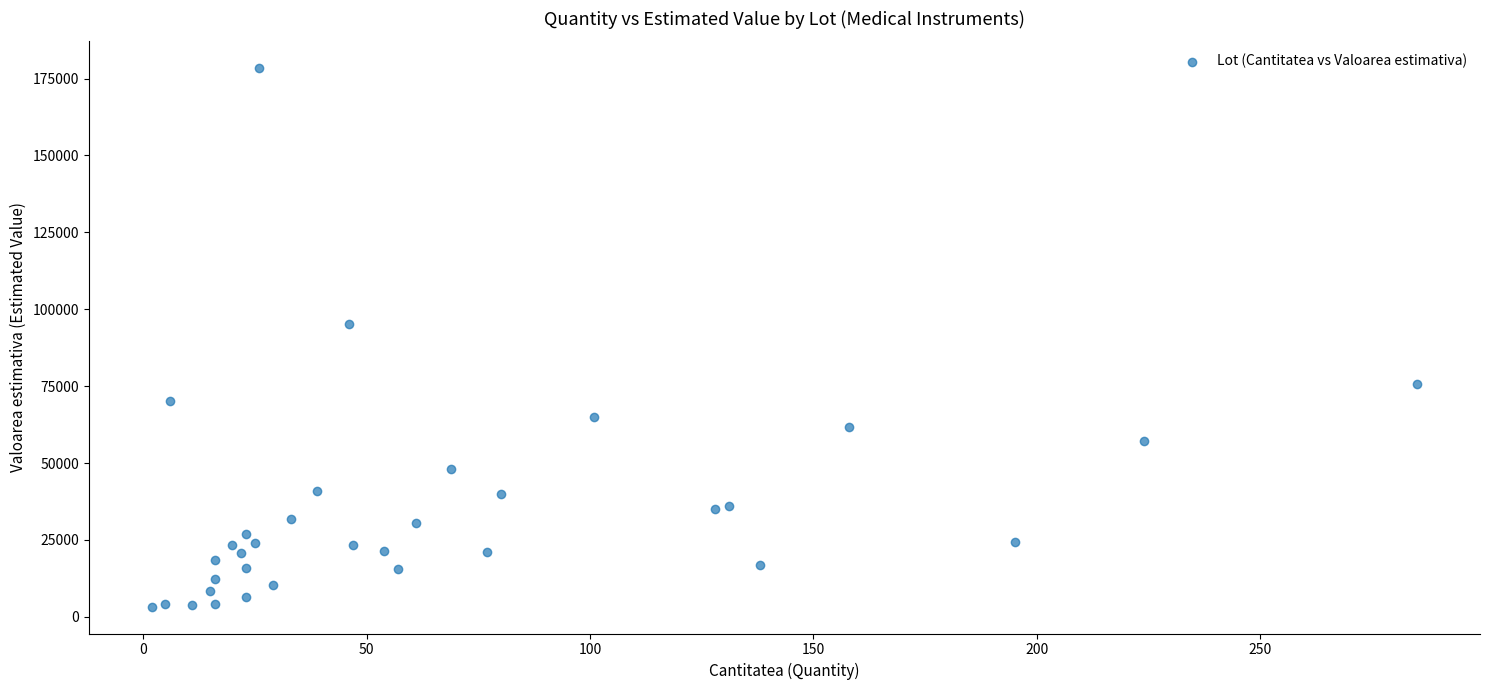

What Y value in the scatter plot is closest to 90836?

95235.6